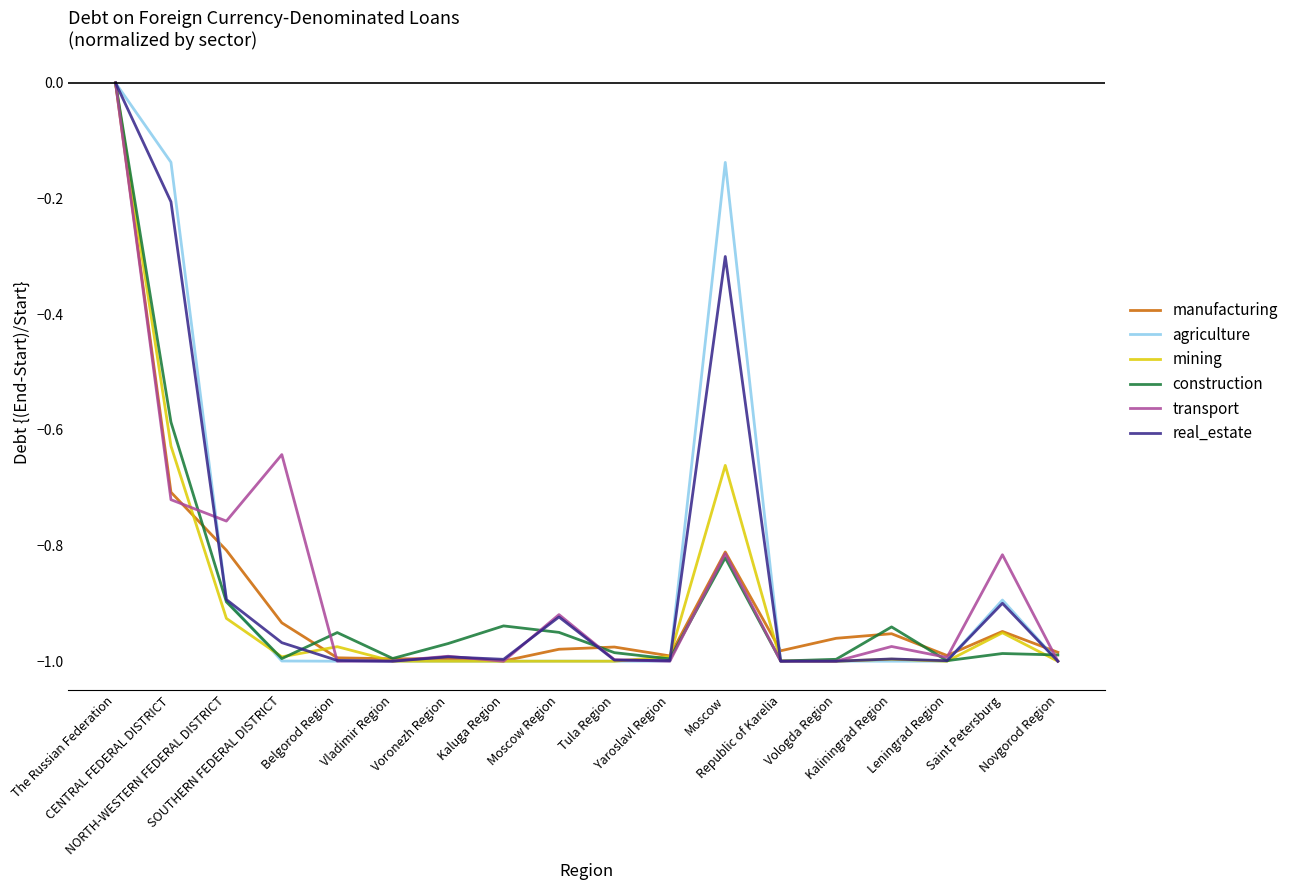

What are all the series names shown in the legend?

manufacturing, agriculture, mining, construction, transport, real_estate